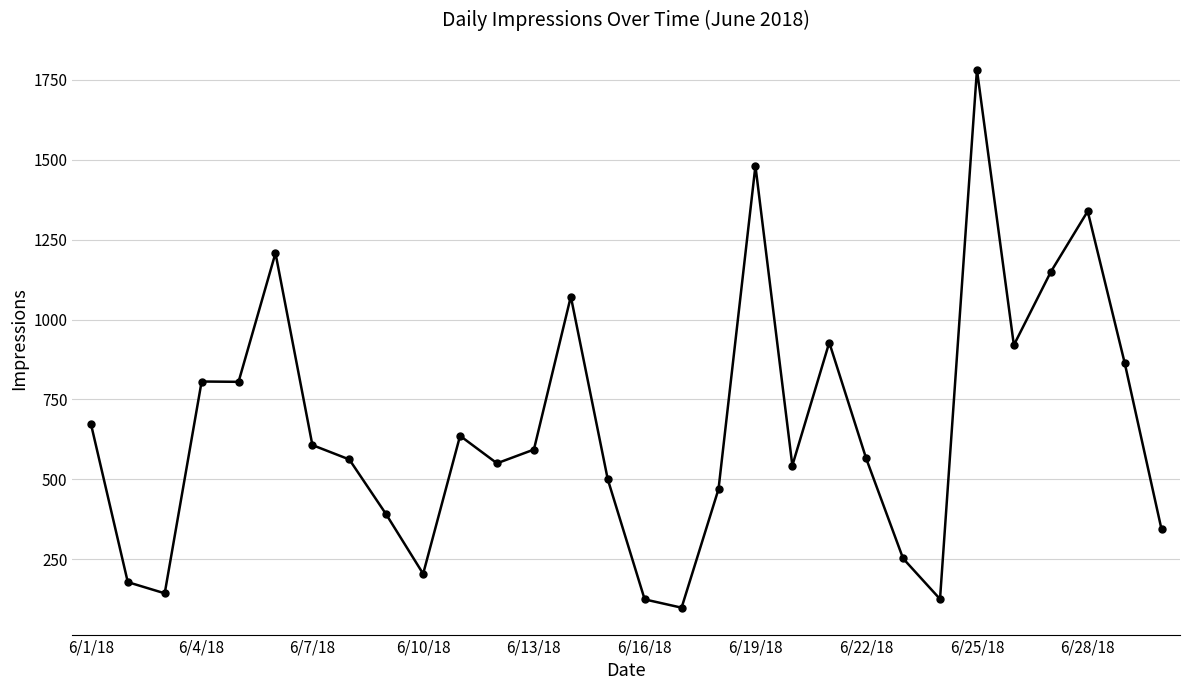

Count the number of data series in this chart.

1